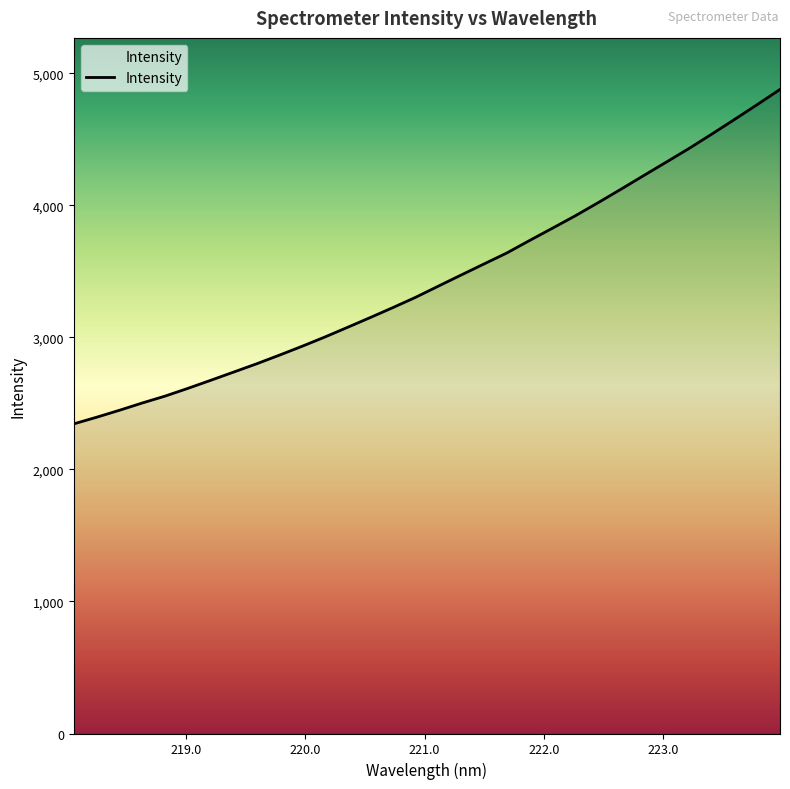

What is the average value?

3440.8